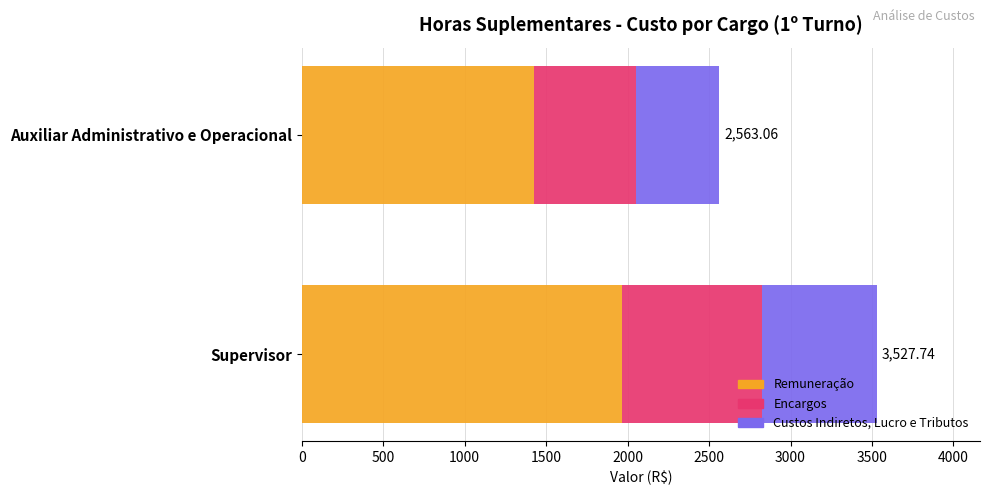

What is the total value across all series at Auxiliar Administrativo e Operacional?

2563.1